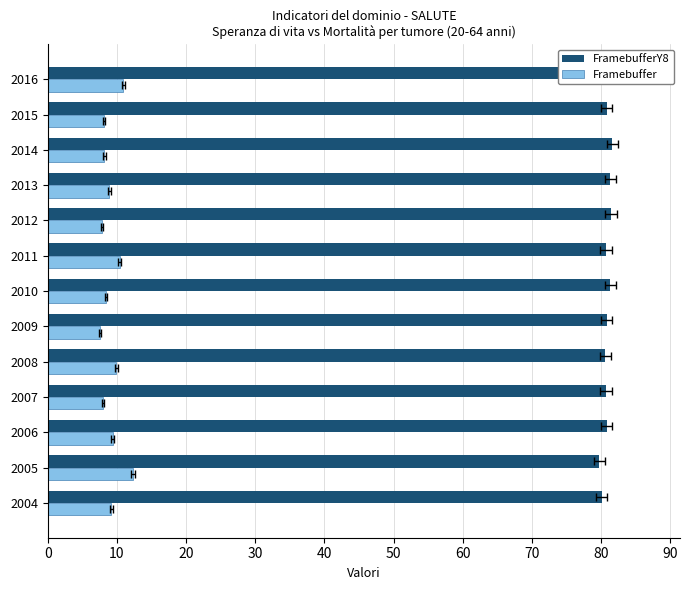

Reading right to left, extract all data points from this chart.

FramebufferY8: 81.6	80.8	81.6	81.3	81.4	80.7	81.3	80.8	80.6	80.7	80.8	79.7	80.1
Framebuffer: 10.9	8.1	8.2	8.9	7.9	10.4	8.4	7.5	9.9	8.0	9.4	12.3	9.2